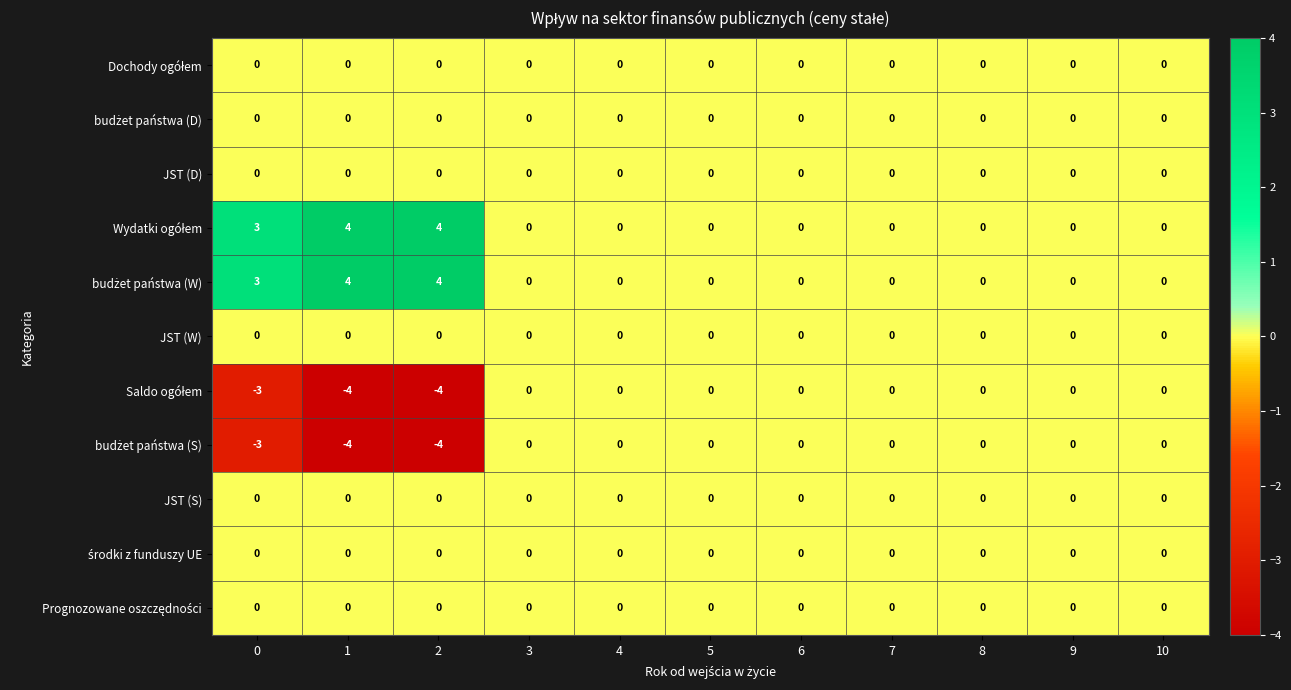

What is the spread (max minus min) of values at 1?

8